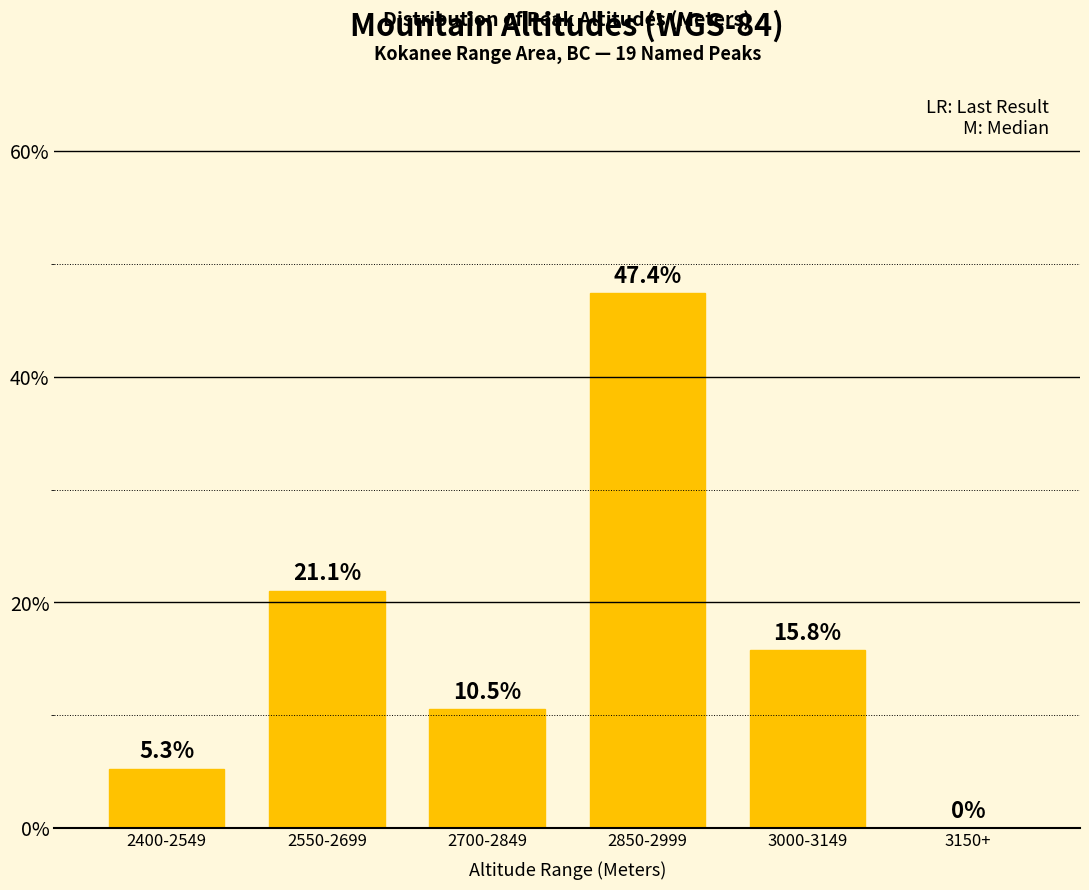

How many values are above zero?

5